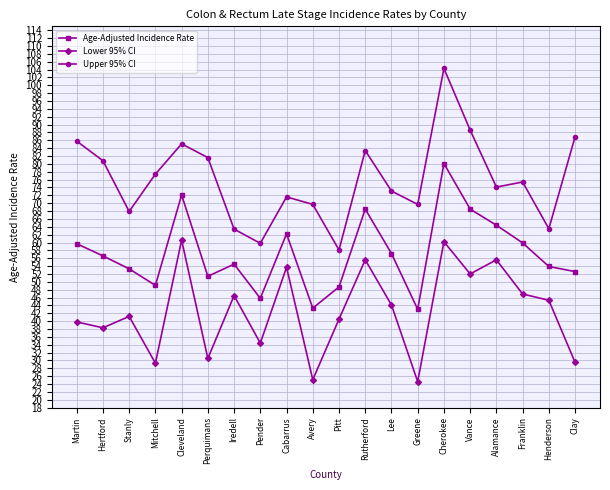

Is it true that Age-Adjusted Incidence Rate equals 12.2 at Lee?

False